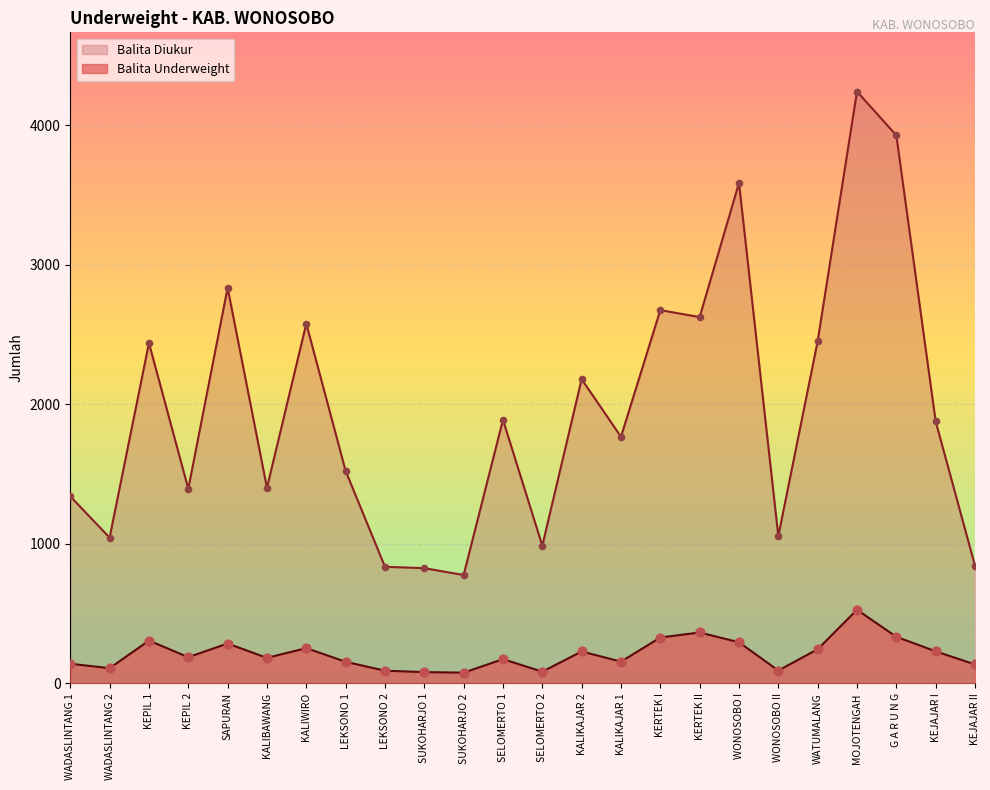

What are all the series names shown in the legend?

Balita Diukur, Balita Underweight